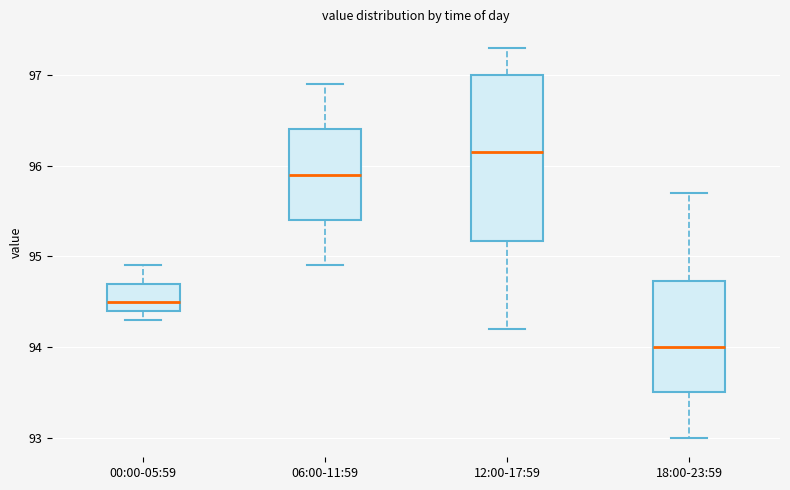

Reading left to right, read every box against the y-axis: the position of its median line, the range the box covers, and the ends of its whiskers. The values are not printed on the chart, so give them approximately, as read against the axis.

00:00-05:59: median 94.5, box 94.4 to 94.7, whiskers 94.3 to 94.9
06:00-11:59: median 95.9, box 95.4 to 96.4, whiskers 94.9 to 96.9
12:00-17:59: median 96.2, box 95.2 to 97.0, whiskers 94.2 to 97.3
18:00-23:59: median 94.0, box 93.5 to 94.7, whiskers 93.0 to 95.7